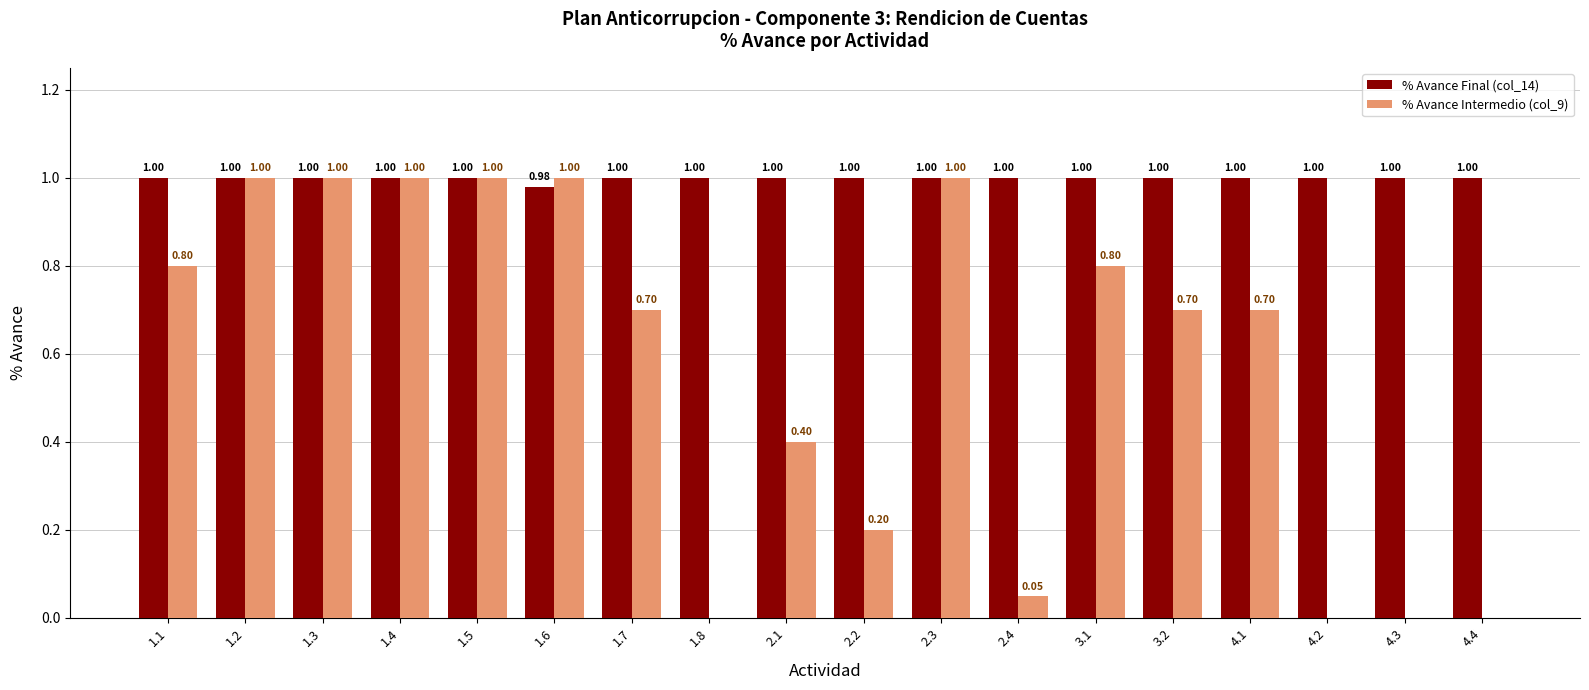

Does the chart contain stacked bars?

No